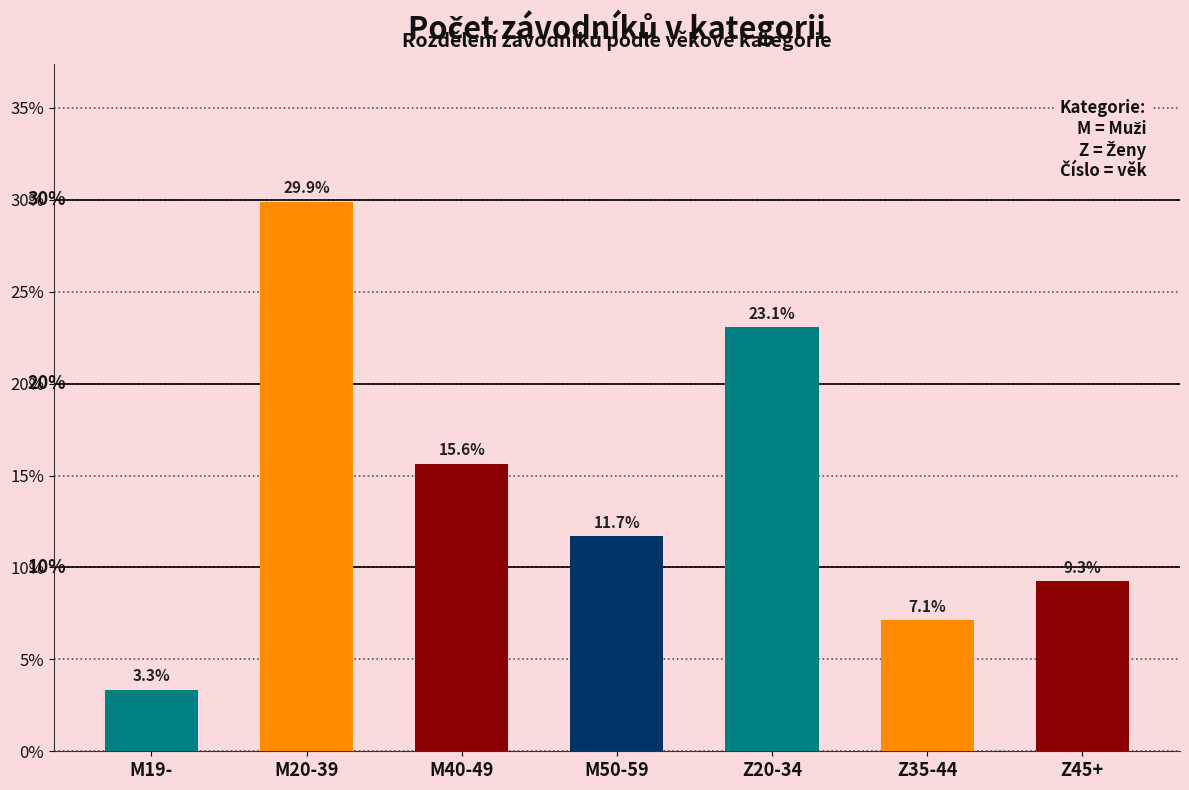

Which label corresponds to the largest value in the chart?

M20-39